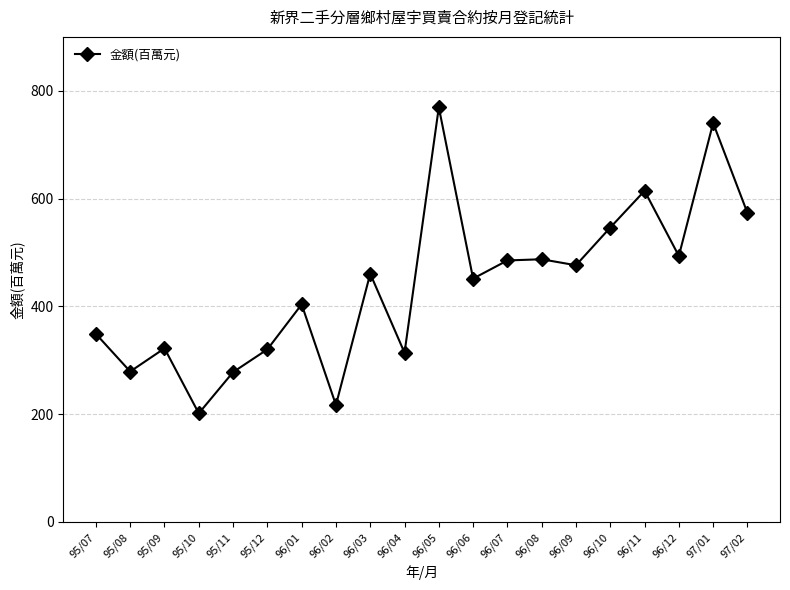

At which category does the data reach its first local valley?

95/08